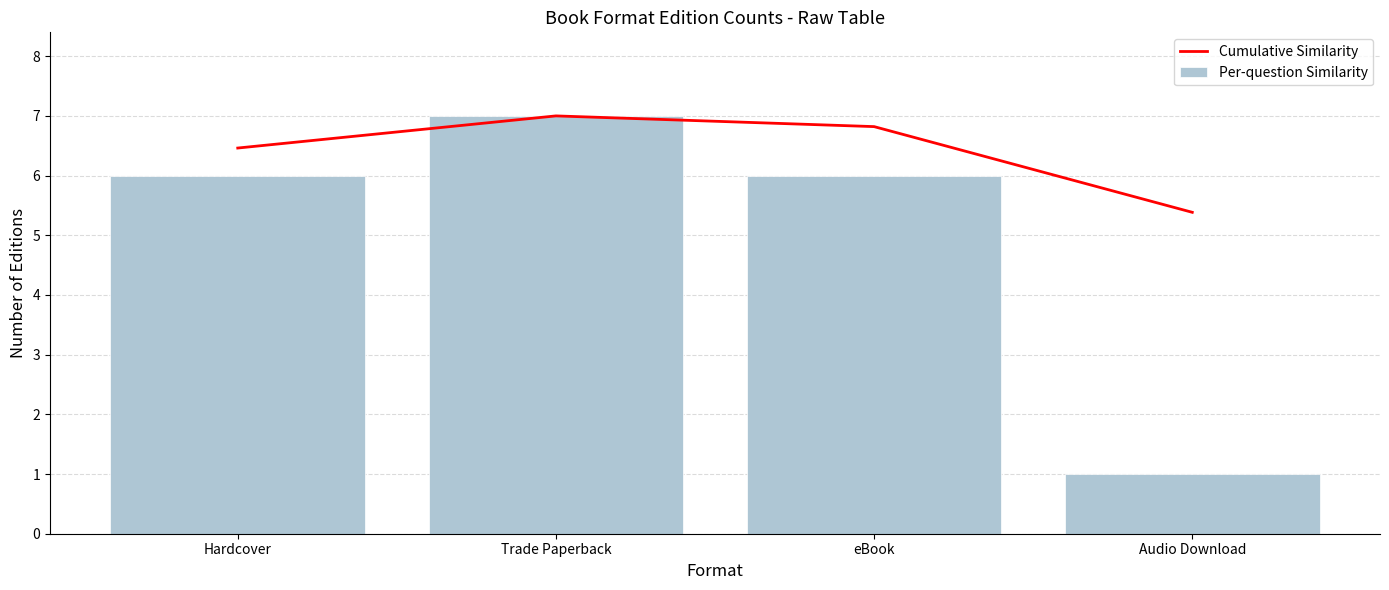

Which series changed the most between Trade Paperback and eBook?

Per-question Similarity